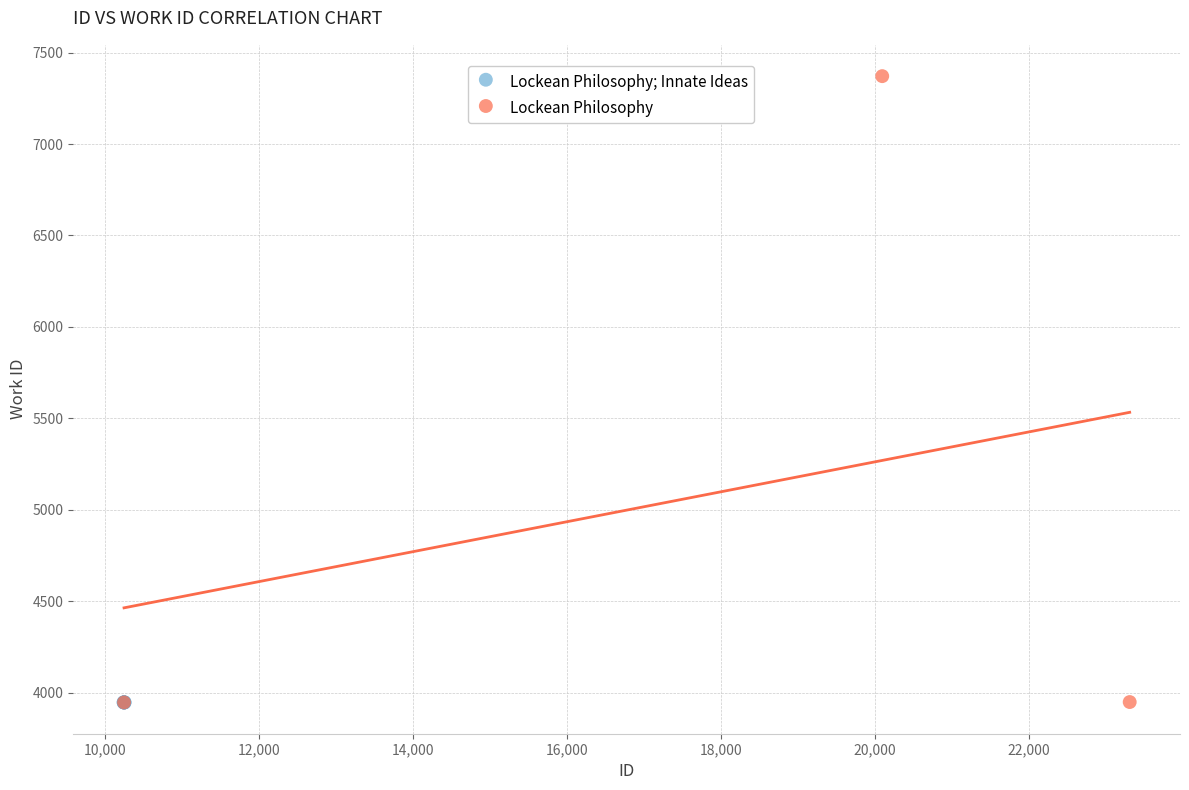

Which series reaches the maximum Y coordinate?

Lockean Philosophy